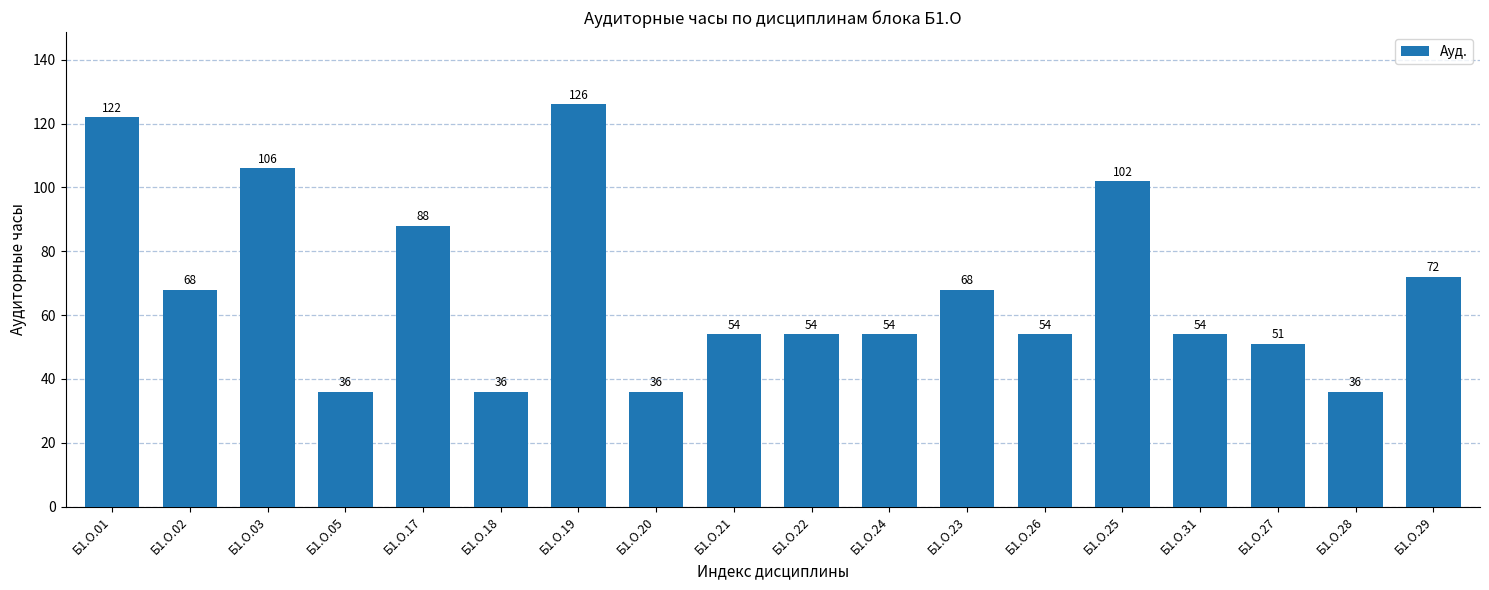

Is it true that the value at Б1.О.28 is 64?

False